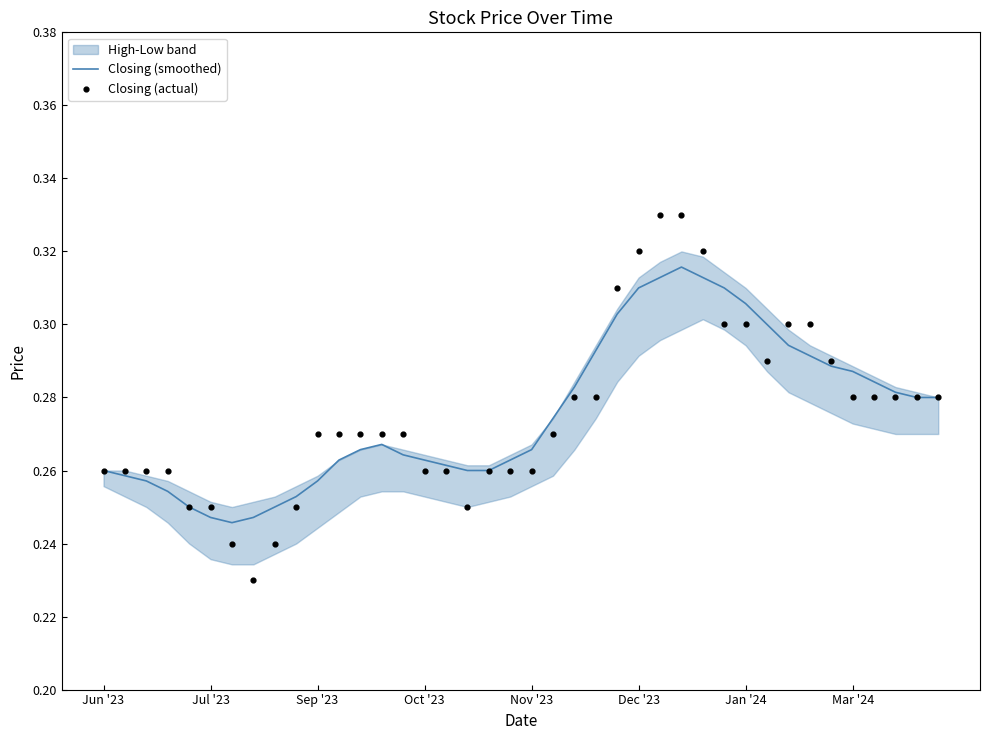

Is the value of Closing (actual) at 19 greater than the value of Closing (smoothed) at 13?

No